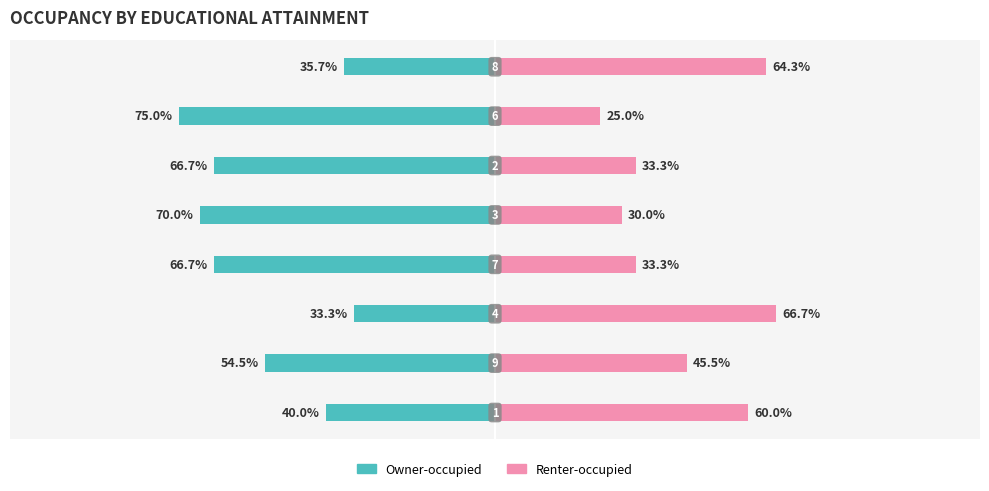

The Owner-occupied series shows -10.9 at 7. True or false?

False